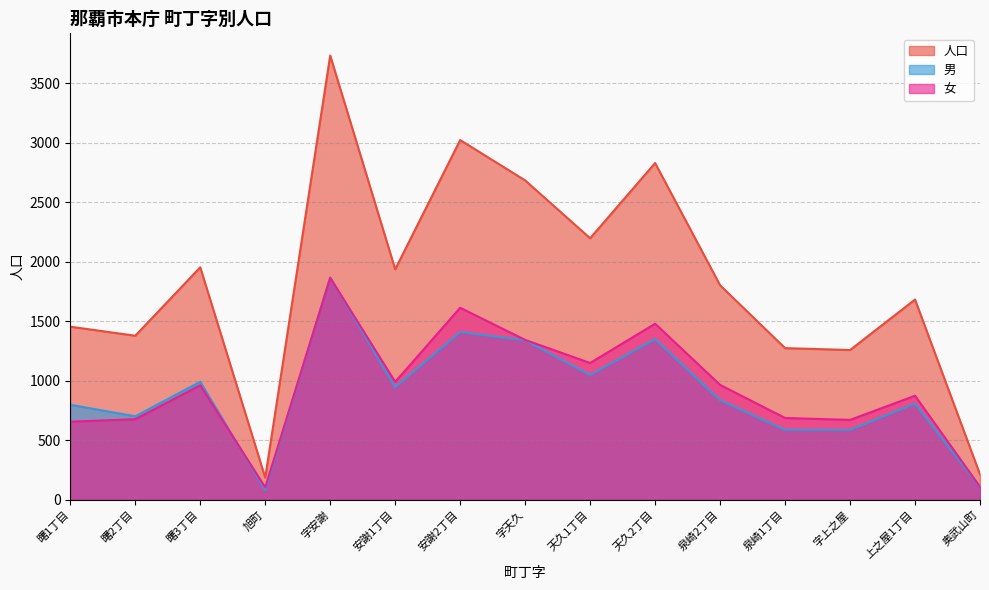

What is the difference between the maximum and minimum values in the 女 series?

1761